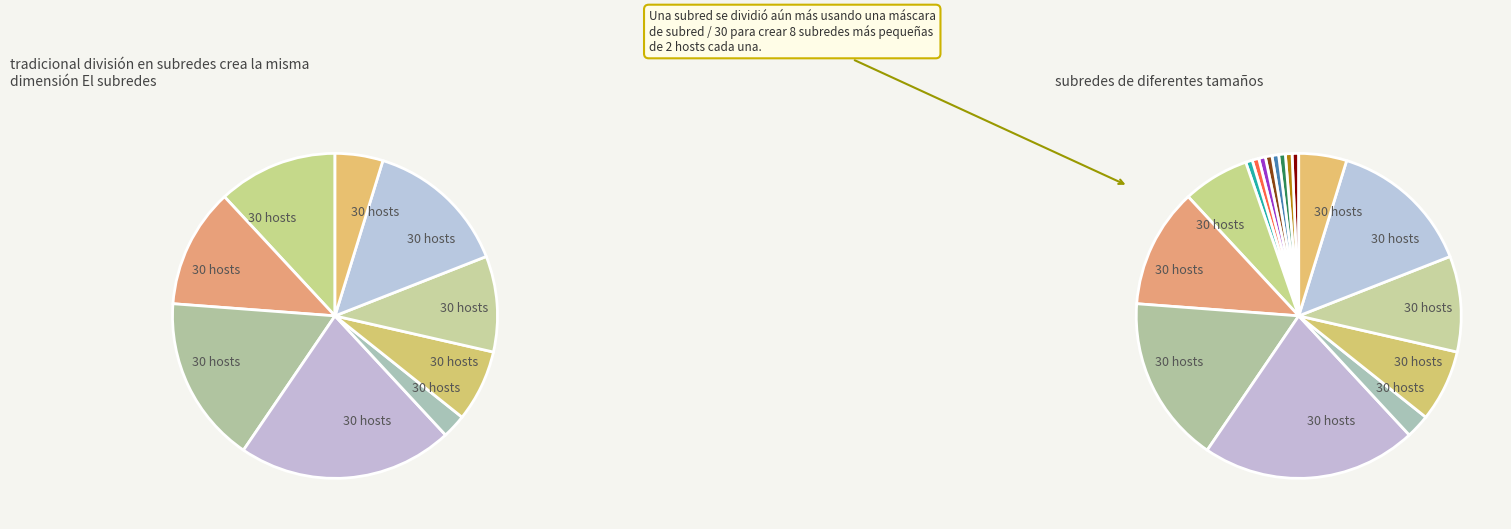

To the nearest percent, what is the average slice percentage?

11%